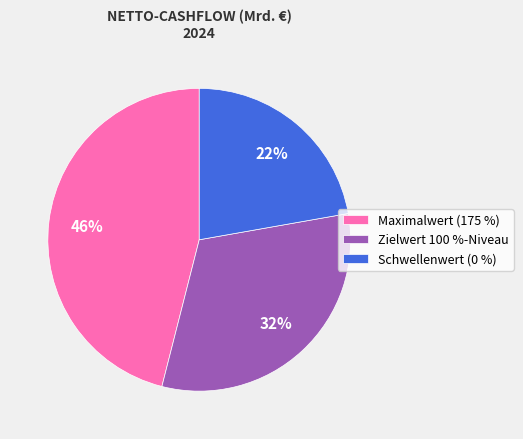

To the nearest percent, what percentage of the pie is Maximalwert (175 %)?

46%